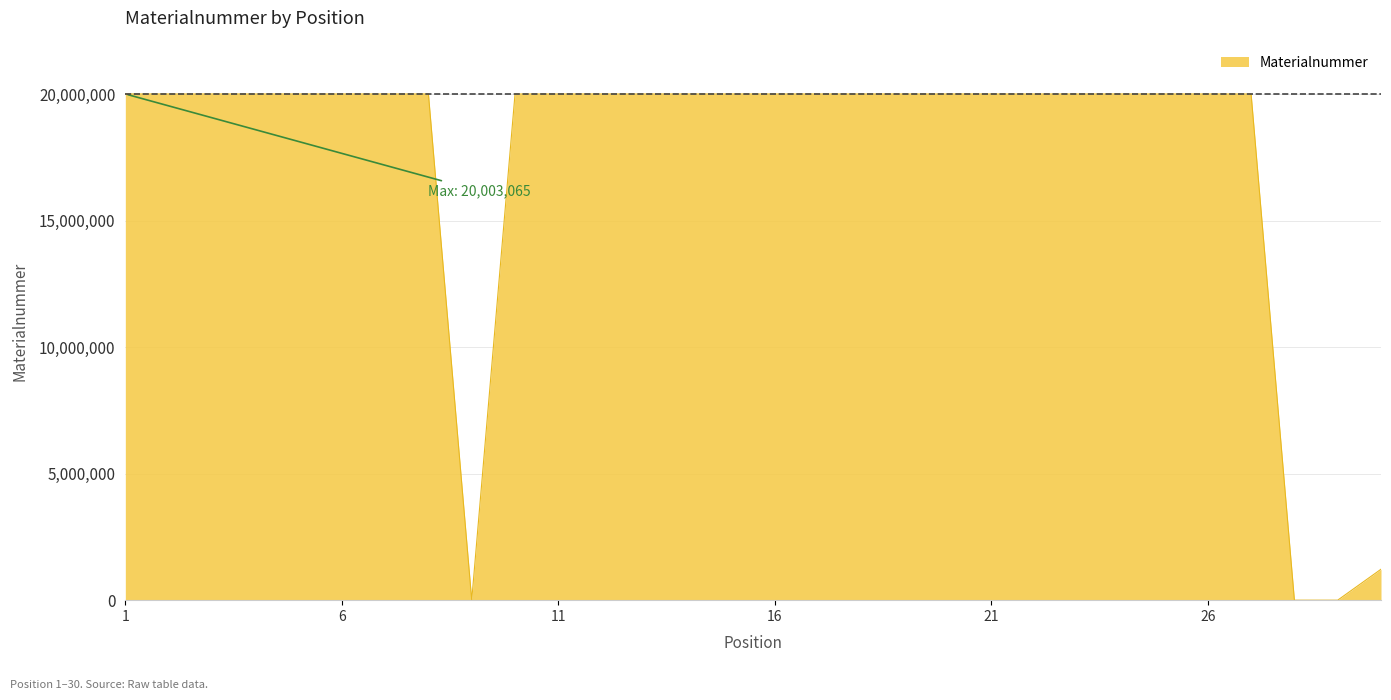

What is the maximum value shown in the chart?

20003065